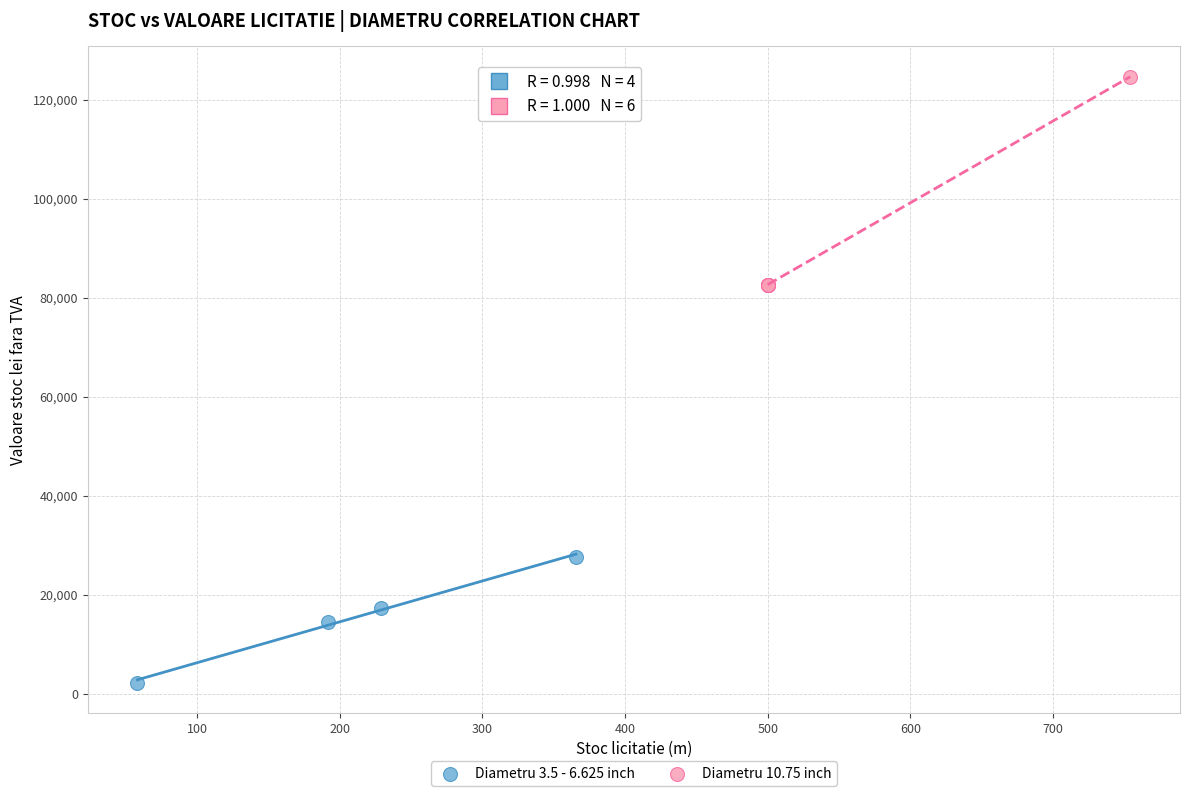

Which series reaches the maximum Y coordinate?

Diametru 10.75 inch